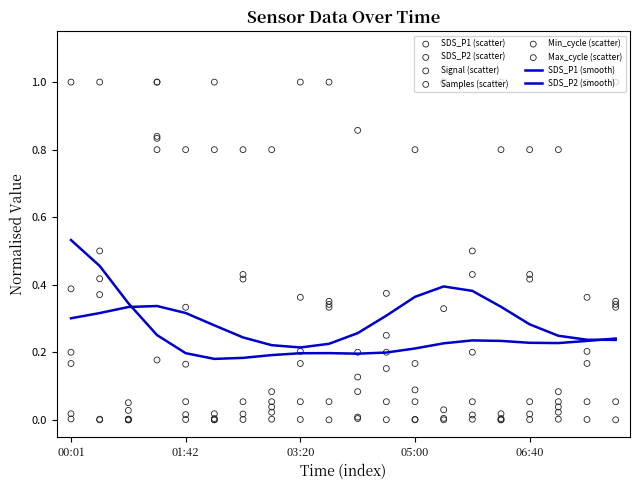

What is the total value across all series at 00:50?

0.1